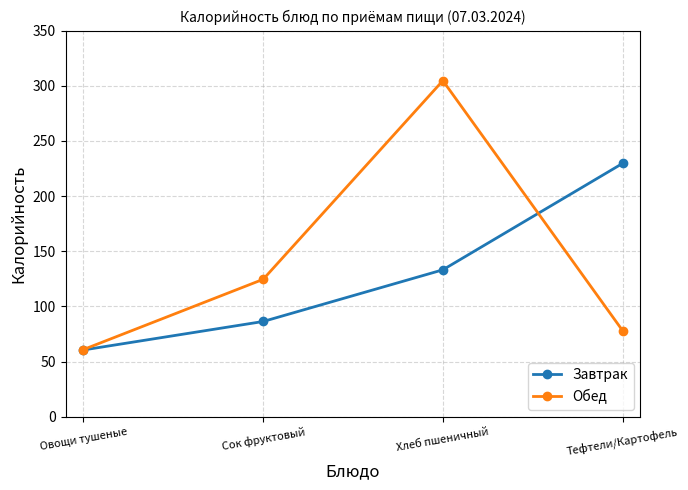

At how many categories does at least one series exceed 83?

3